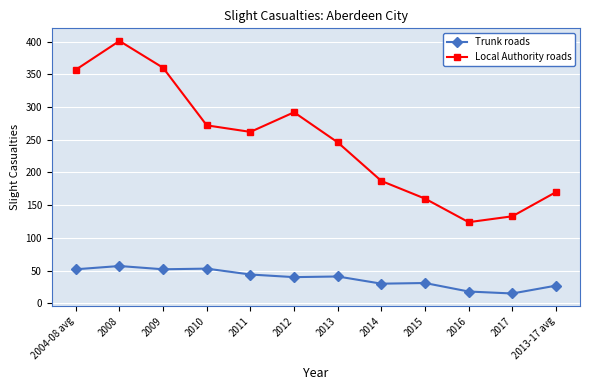

At which label does Local Authority roads reach its minimum?

2016